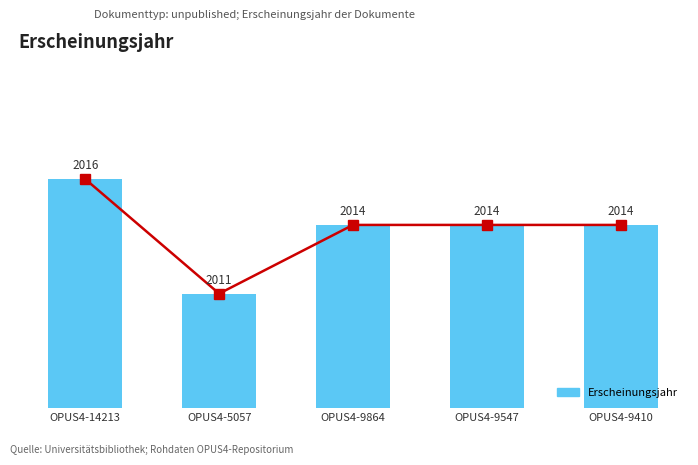

List the labels in order of value, smallest first.

OPUS4-5057, OPUS4-9864, OPUS4-9547, OPUS4-9410, OPUS4-14213